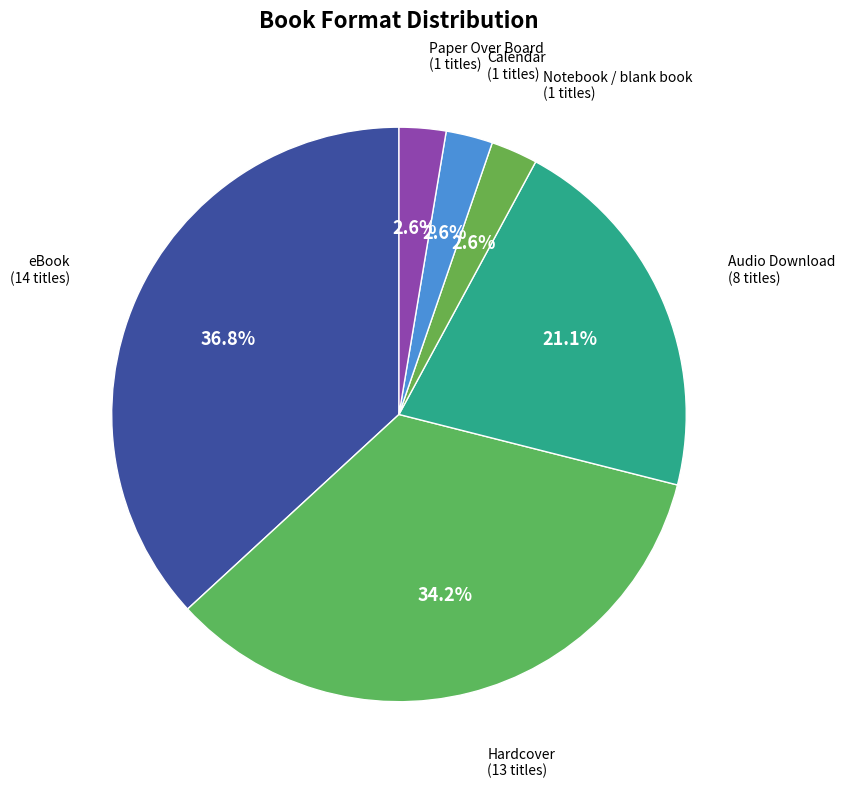

Is the sum of Hardcover and Paper Over Board greater than half?

No